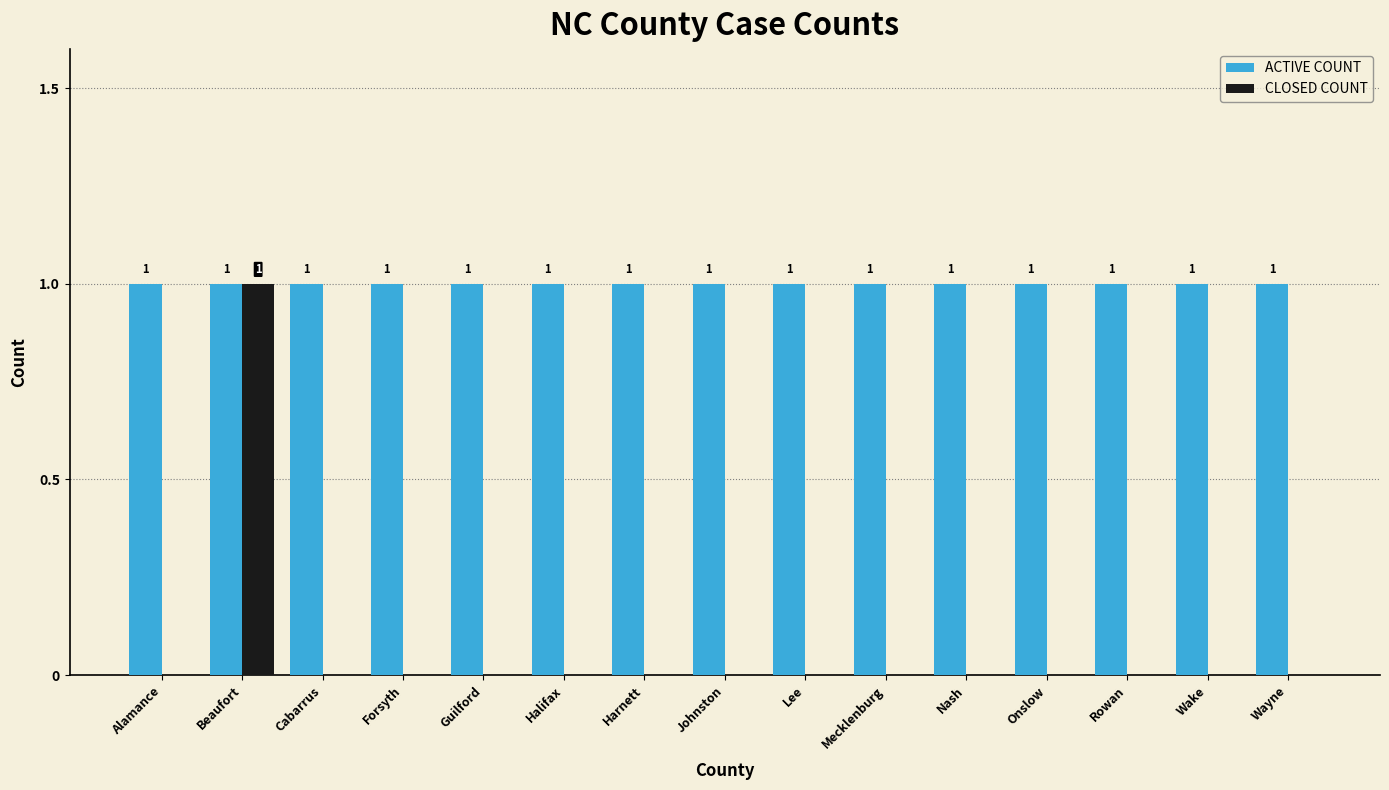

At which label does CLOSED COUNT reach its peak?

Beaufort